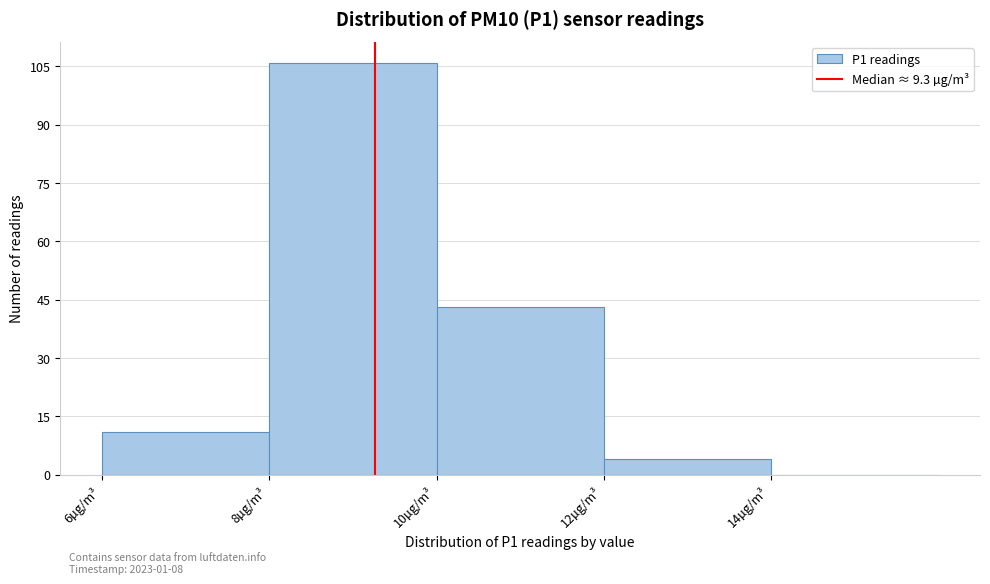

Over which range of the x-axis is the bar tallest?

8 to 10